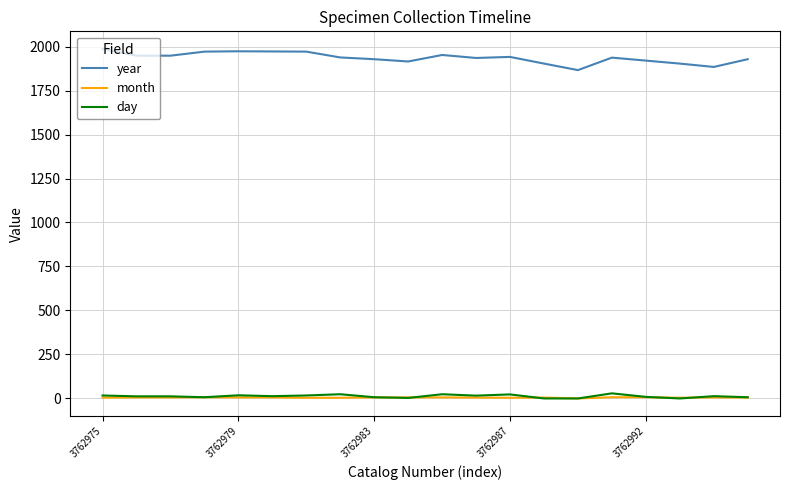

Which series has the largest total across all categories?

year